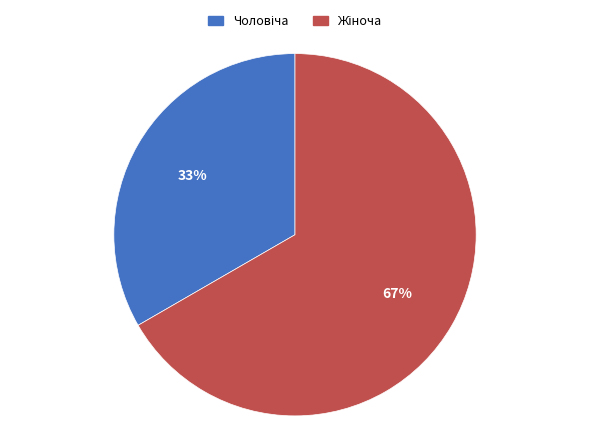

To the nearest percent, what is the average slice percentage?

50%